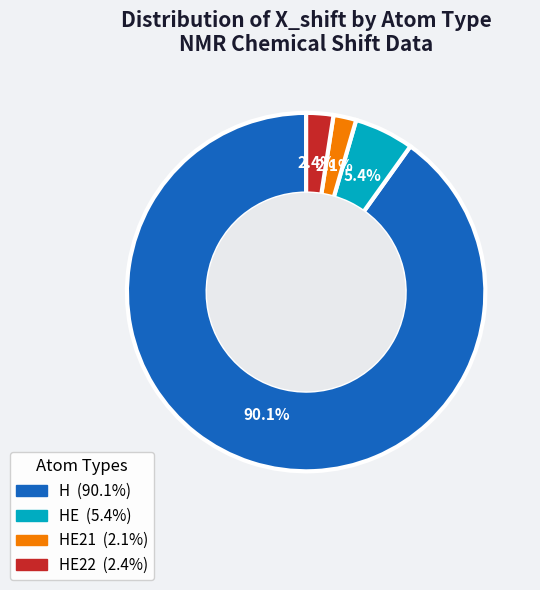

Does any single category account for the majority?

Yes